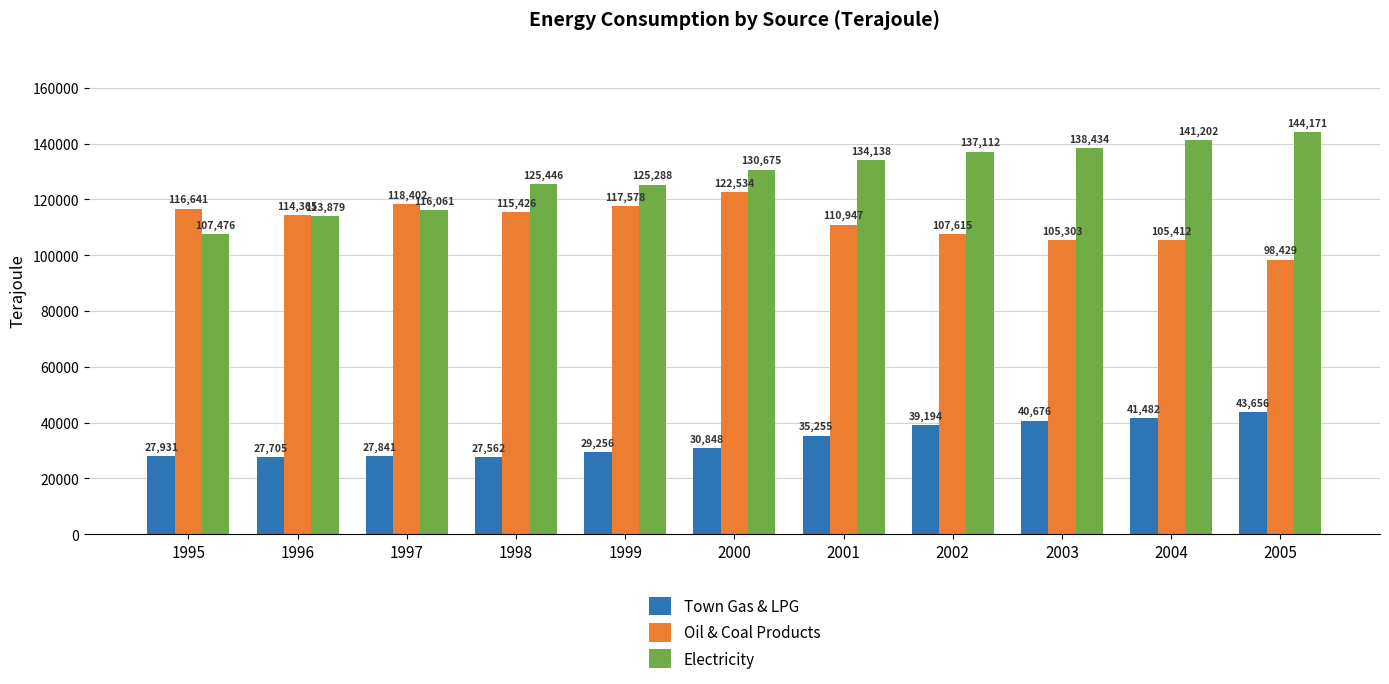

At which label is Town Gas & LPG closest to 35609?

2001